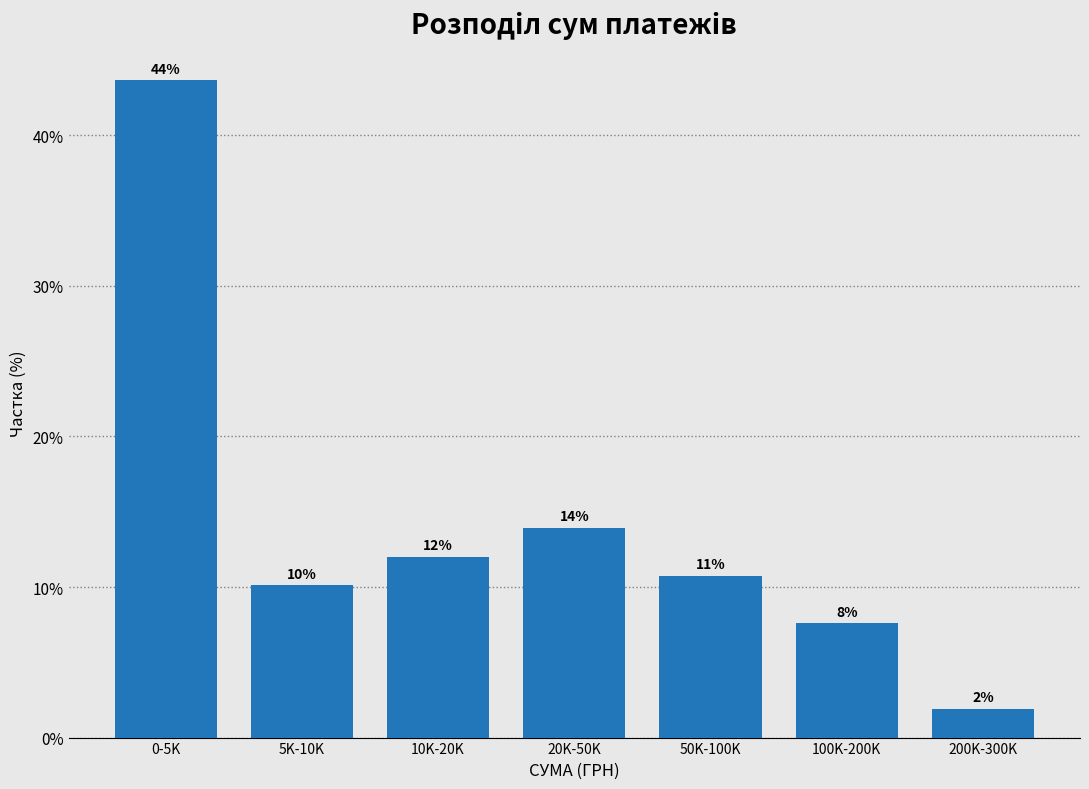

How many bars are there in total?

7